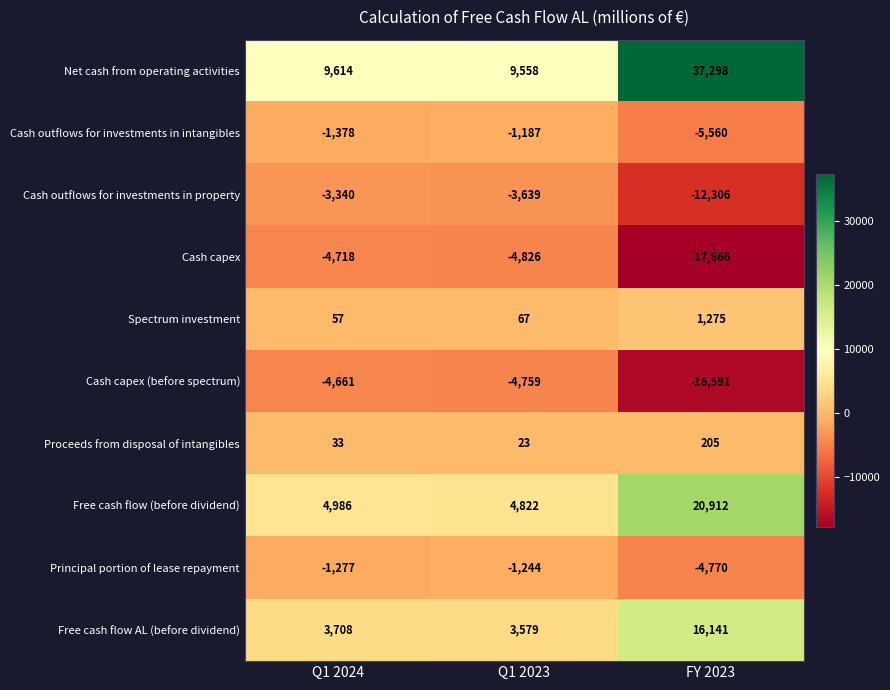

What is the total value across all series at Q1 2024?

3024